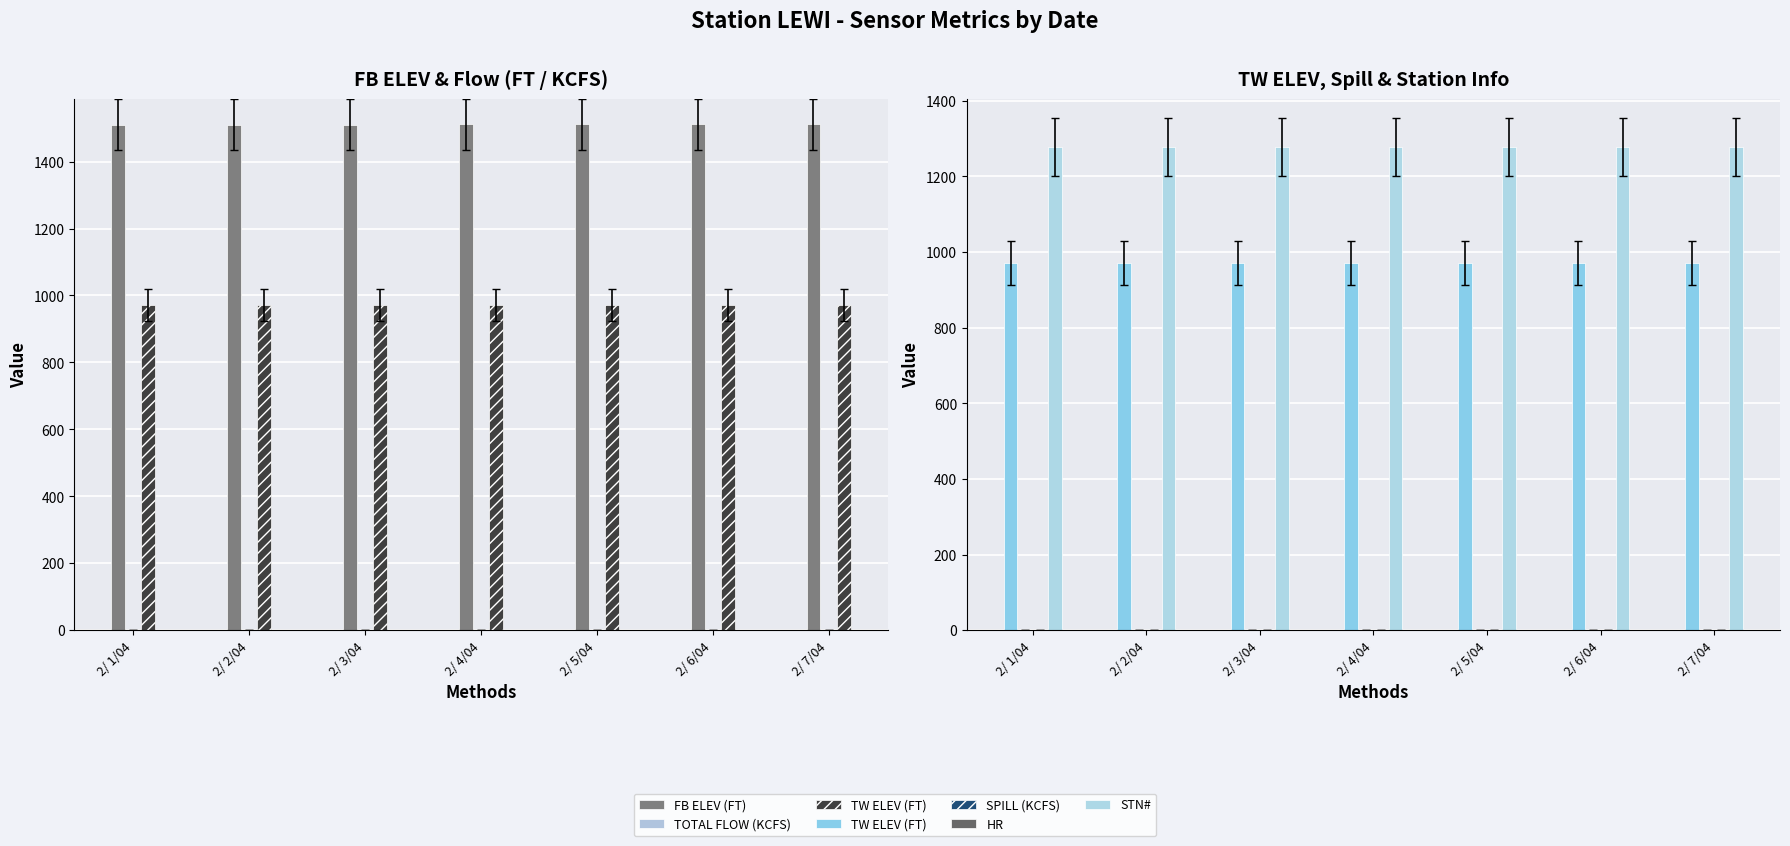

Reading left to right, list all the values displayed in this chart.

FB ELEV (FT): 1510.4	1510.7	1510.8	1510.9	1511.0	1511.1	1511.2
TOTAL FLOW (KCFS): 1.5	1.5	1.5	1.5	1.5	1.5	1.5
TW ELEV (FT): 971.3	971.3	971.3	971.3	971.3	971.4	971.4
SPILL (KCFS): 0.0	0.0	0.0	0.0	0.0	0.0	0.0
HR: 1.0	1.0	1.0	1.0	1.0	1.0	1.0
STN#: 1277.0	1277.0	1277.0	1277.0	1277.0	1277.0	1277.0